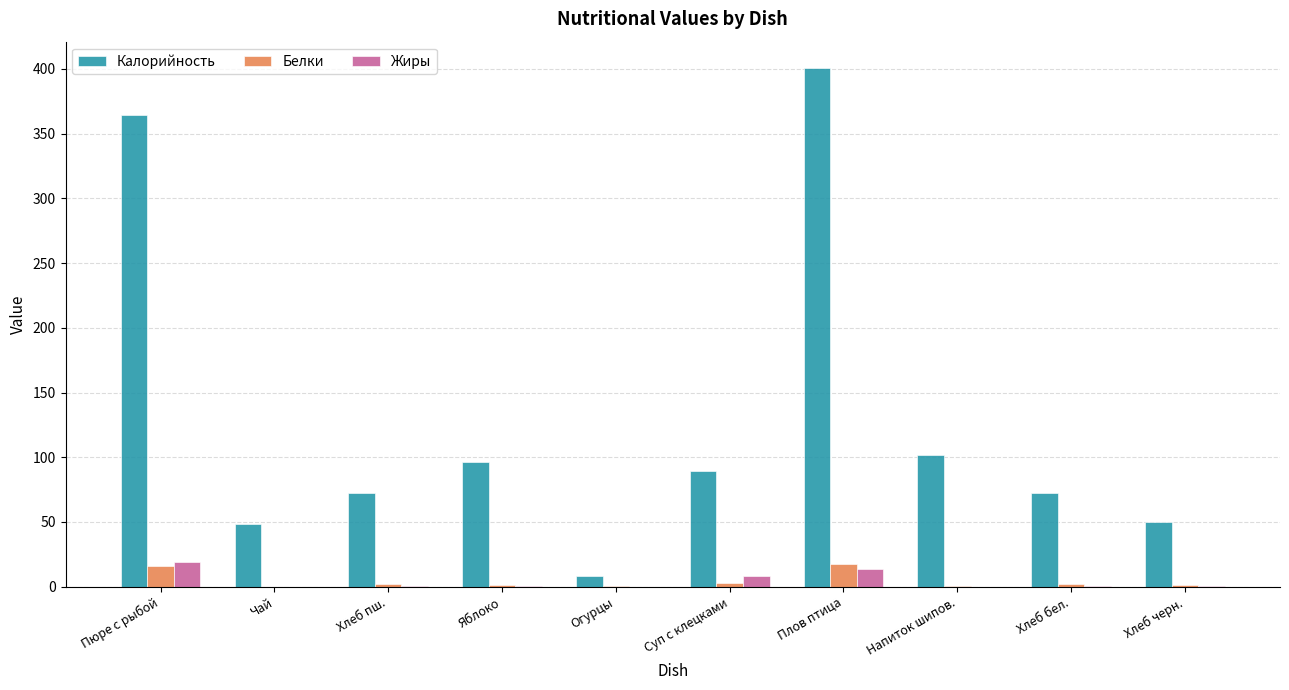

What is the maximum value shown in the chart?

401.0